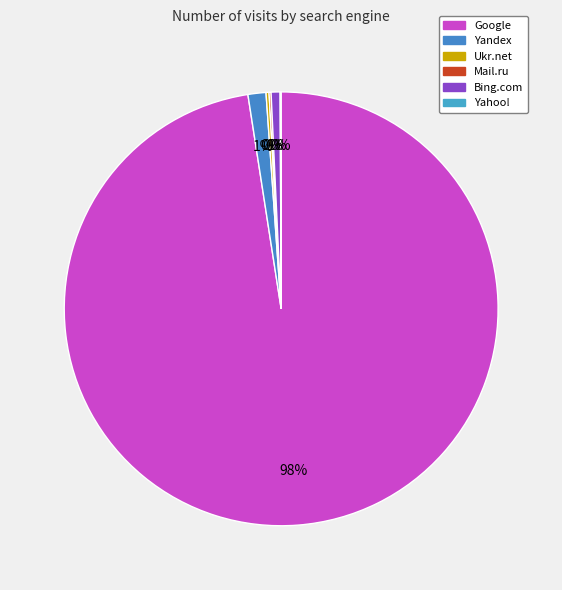

Which category accounts for the majority?

Google